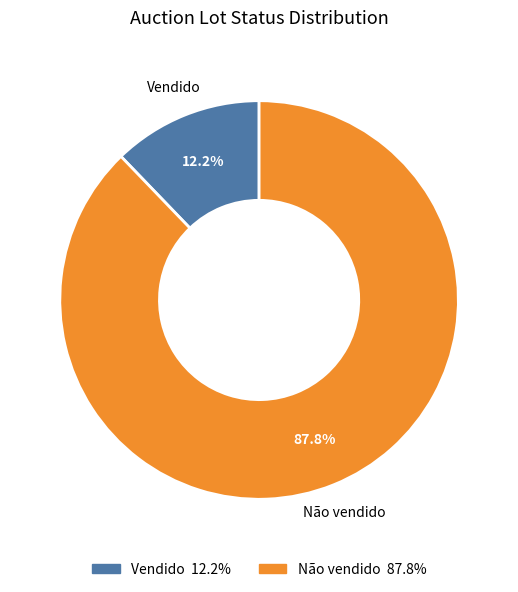

Does Vendido represent more than half of the total?

No